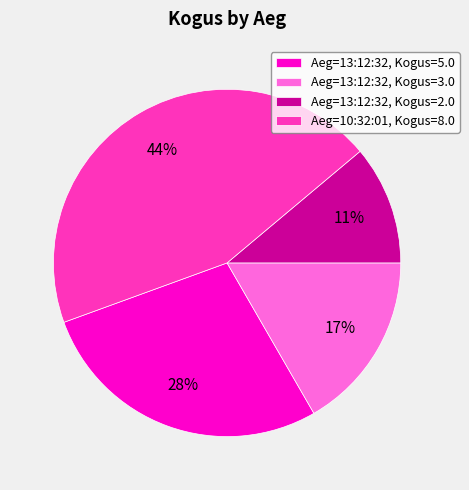

Is there a majority slice in this chart?

No